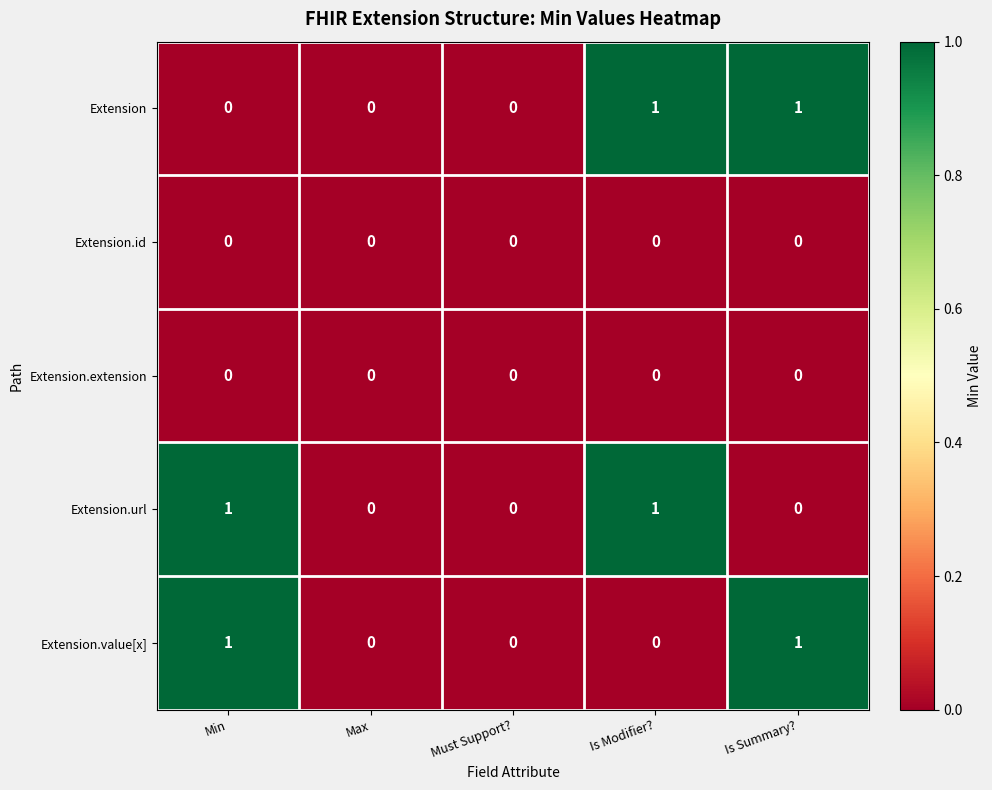

Is the value of Extension.value[x] at Min greater than the value of Extension at Must Support??

Yes